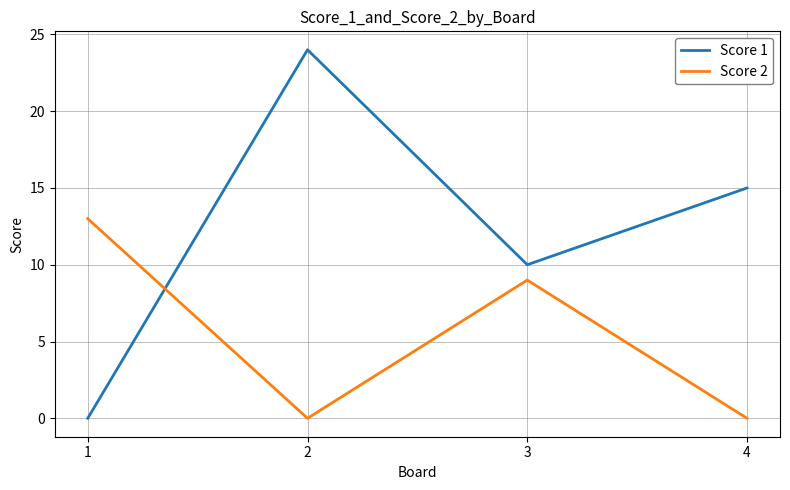

Does the chart have visible grid lines?

Yes